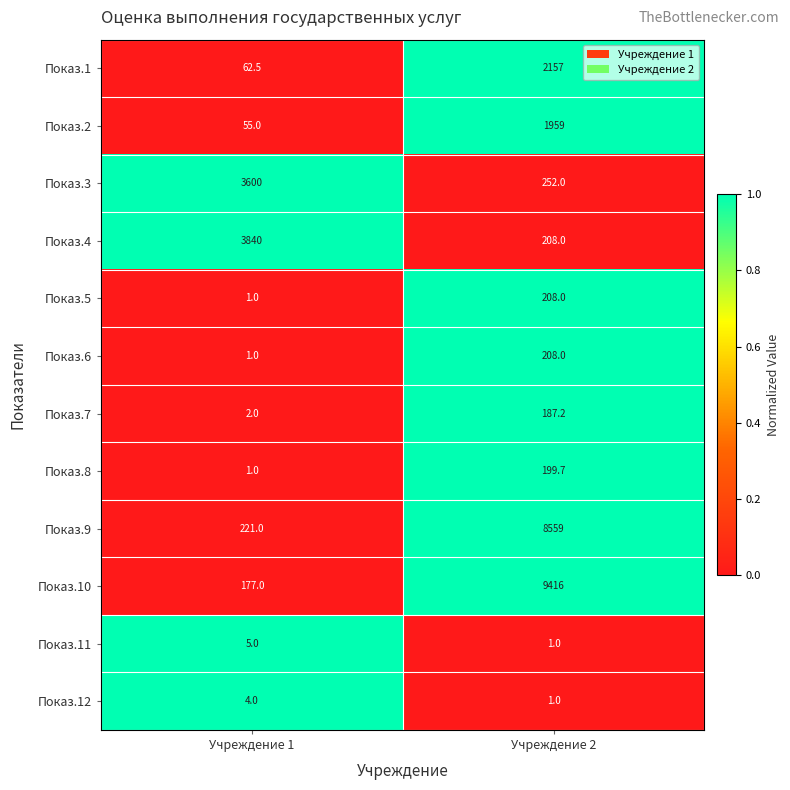

How many values in the Показ.1 series are below 2157?

1